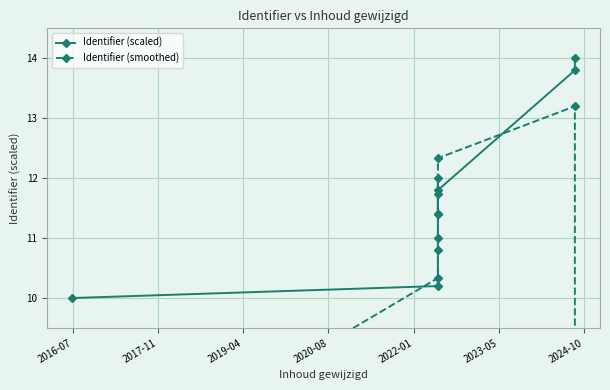

Rank the series by their maximum value, from highest to lowest.

Identifier (scaled), Identifier (smoothed)